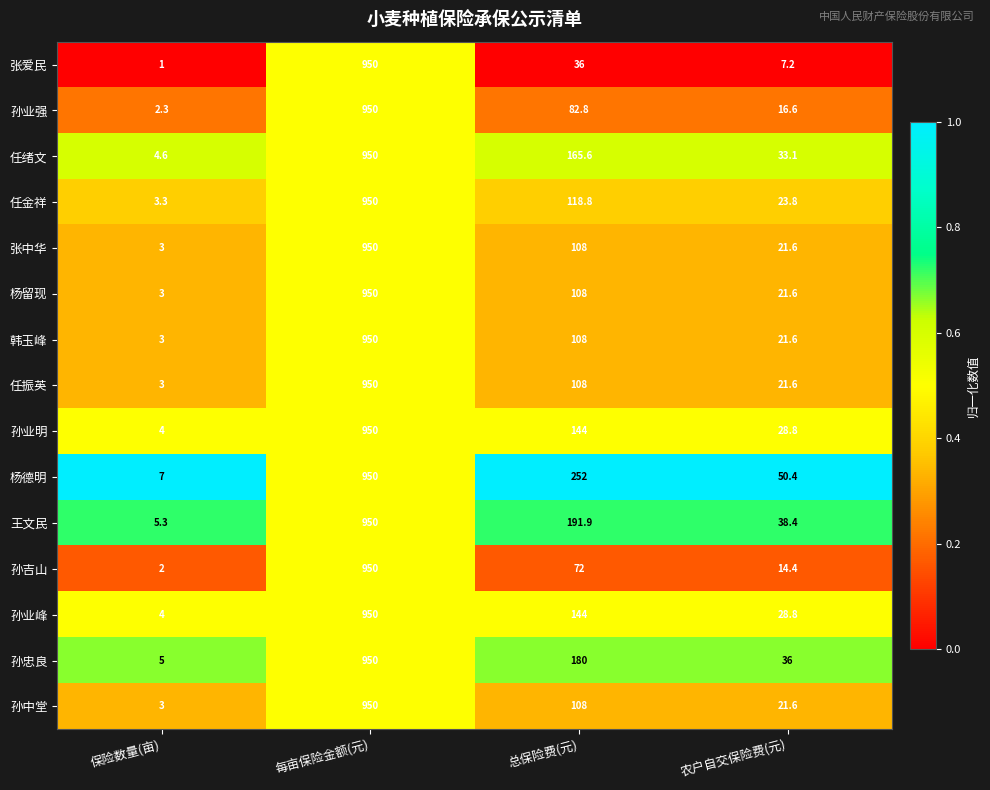

What is the approximate value of 孙业强 at 总保险费(元)?

82.8